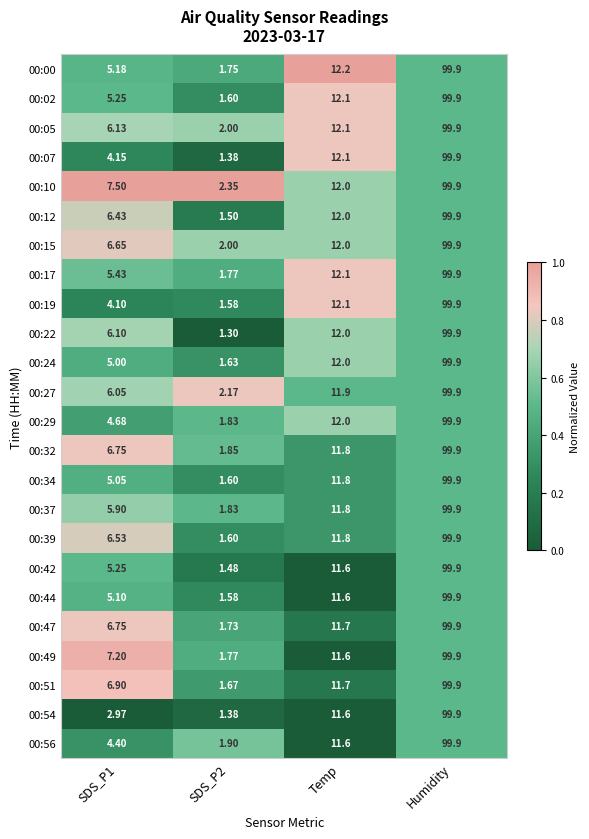

At which category is the sum across all series the highest?

Humidity